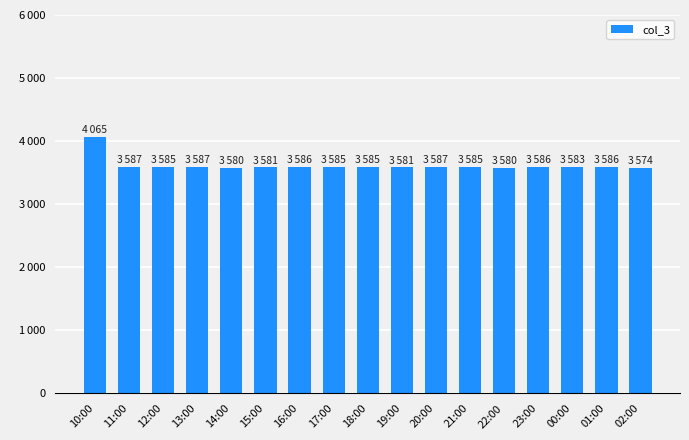

What is the sum of the values at 13:00 and 15:00?

7168